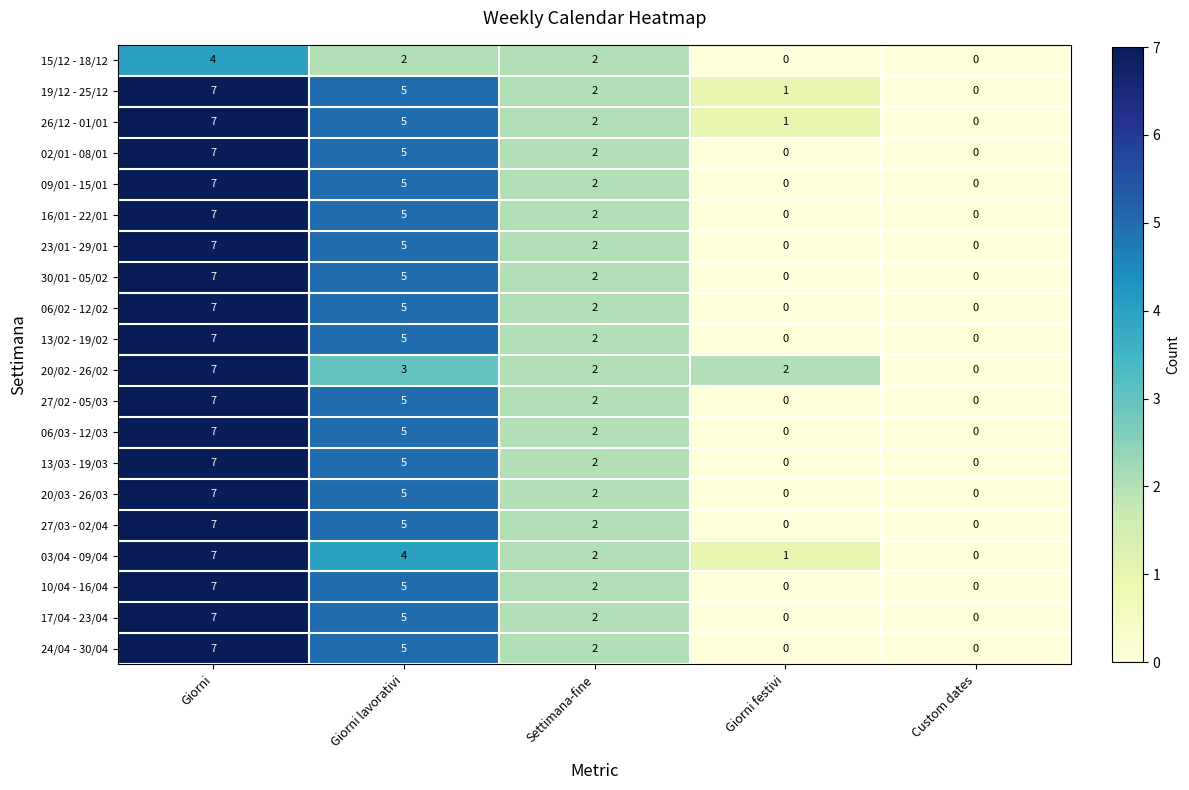

At which category is the sum across all series the highest?

Giorni